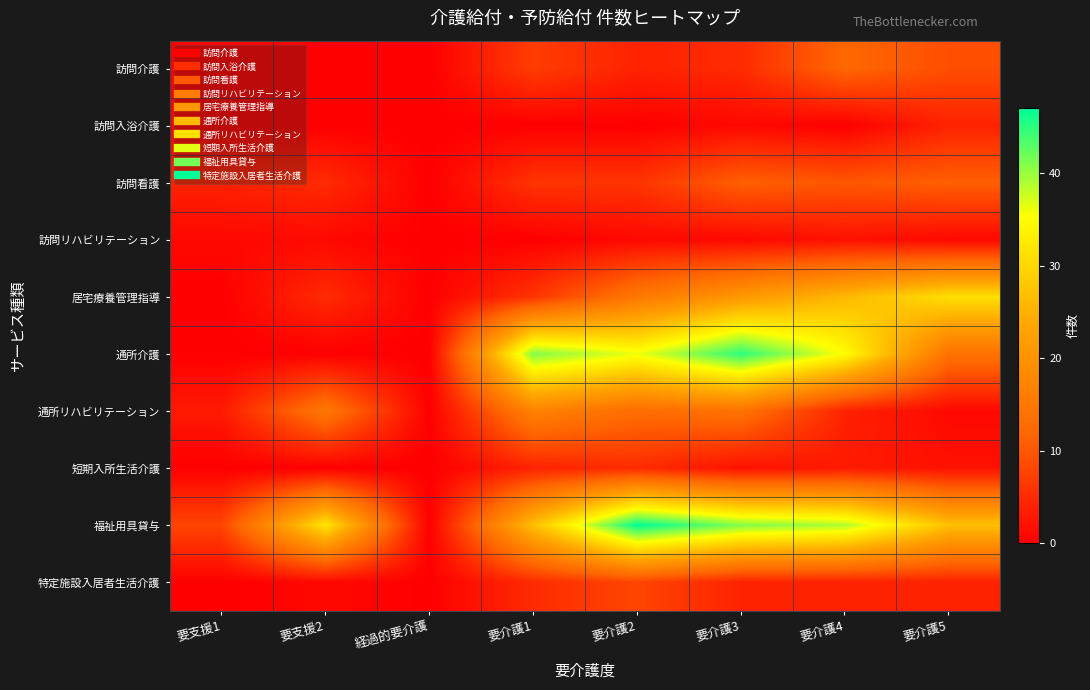

Between 要介護3 and 要介護4, which is larger?

要介護4